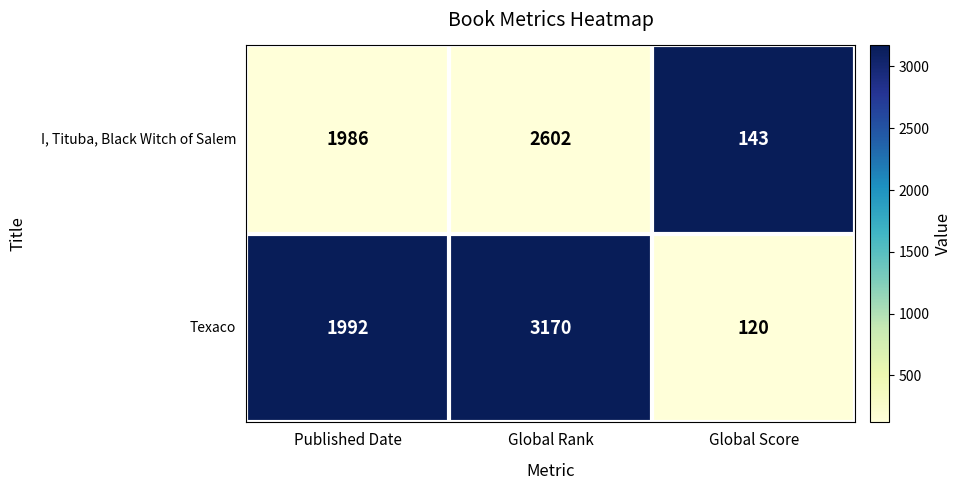

At which category is the sum across all series the highest?

Global Rank